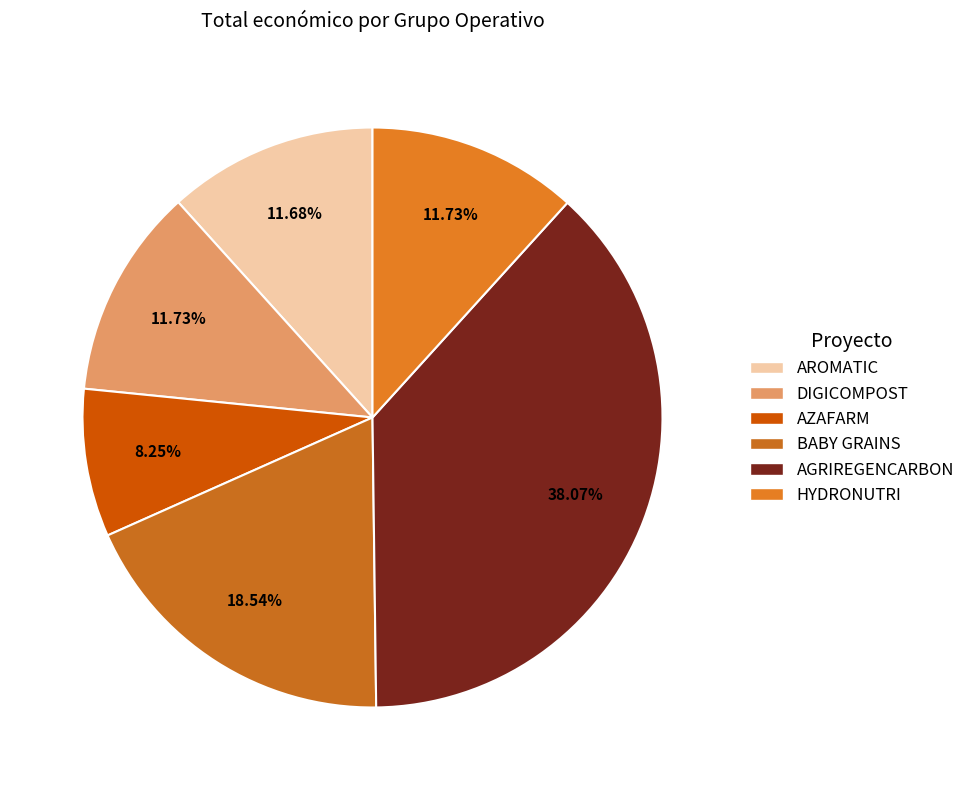

What is the change in value from AROMATIC to AGRIREGENCARBON?

+337356